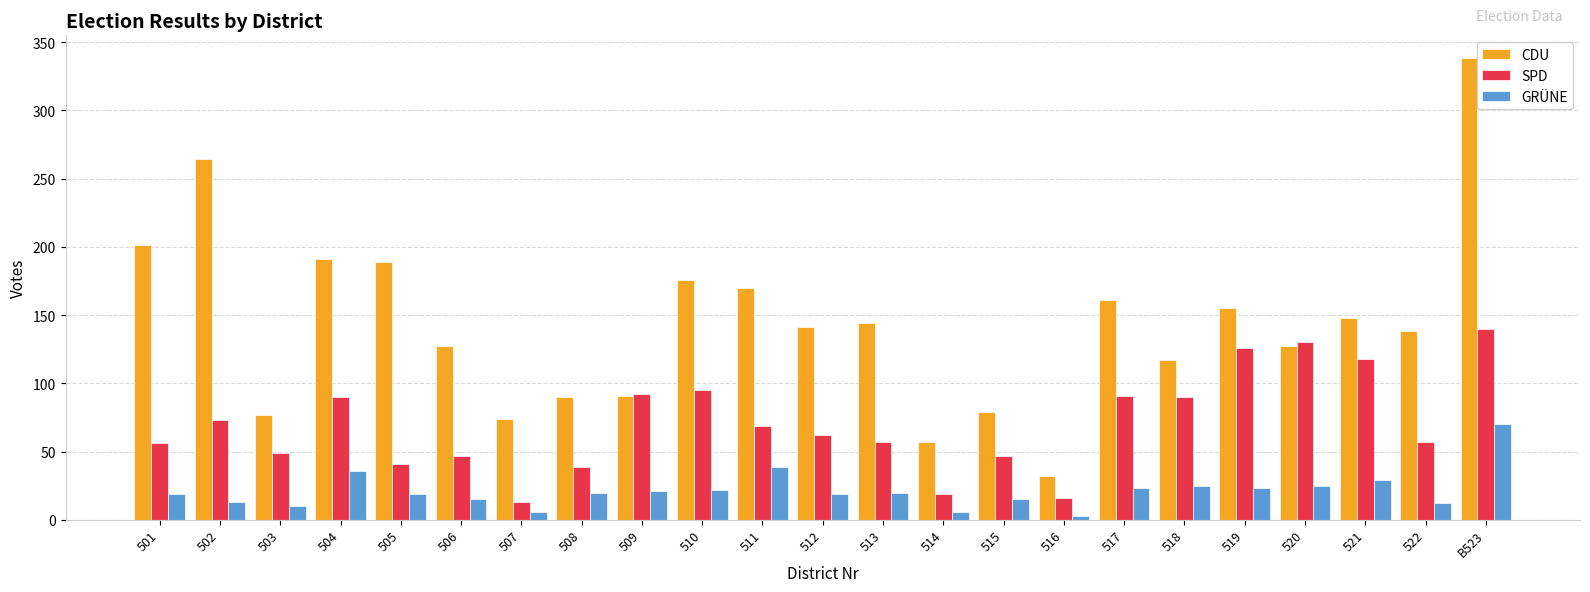

How many values in the CDU series are below 141?

11